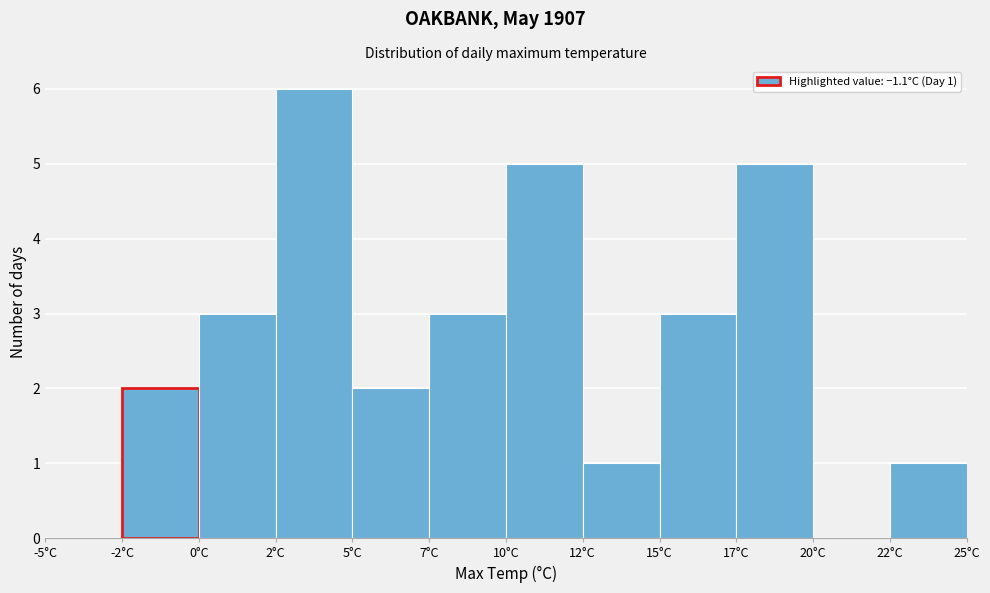

Reading left to right, extract all data points from this chart.

-5°C=0	-2°C=2	0°C=3	2°C=6	5°C=2	7°C=3	10°C=5	12°C=1	15°C=3	17°C=5	20°C=0	22°C=1